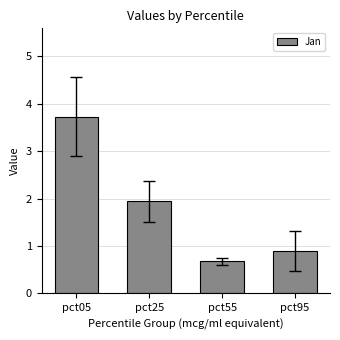

Approximately how many times larger is the value at pct05 compared to pct25?

1.9